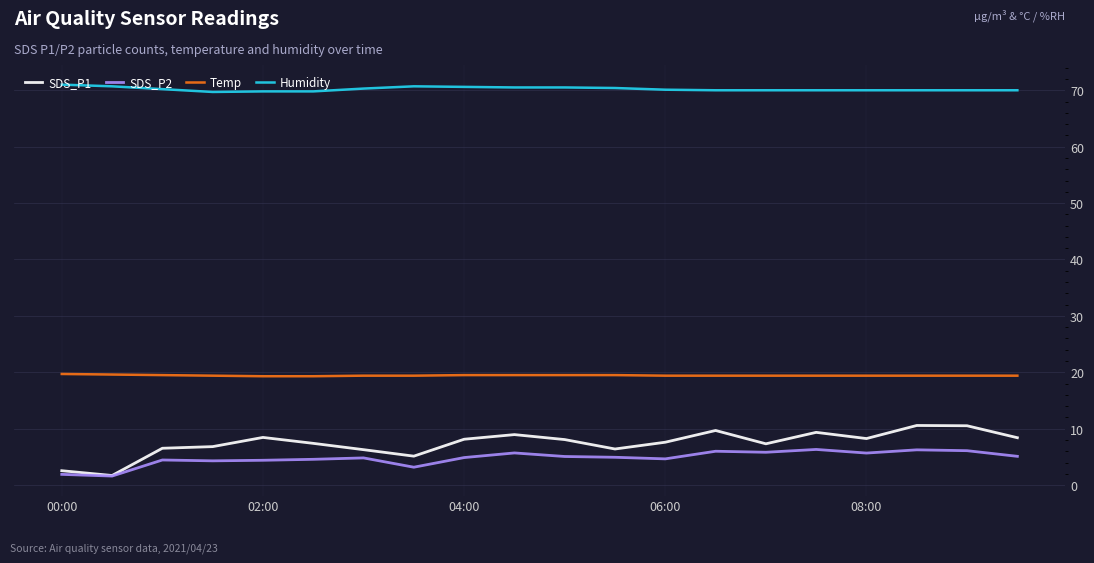

Which series has the largest total across all categories?

Humidity